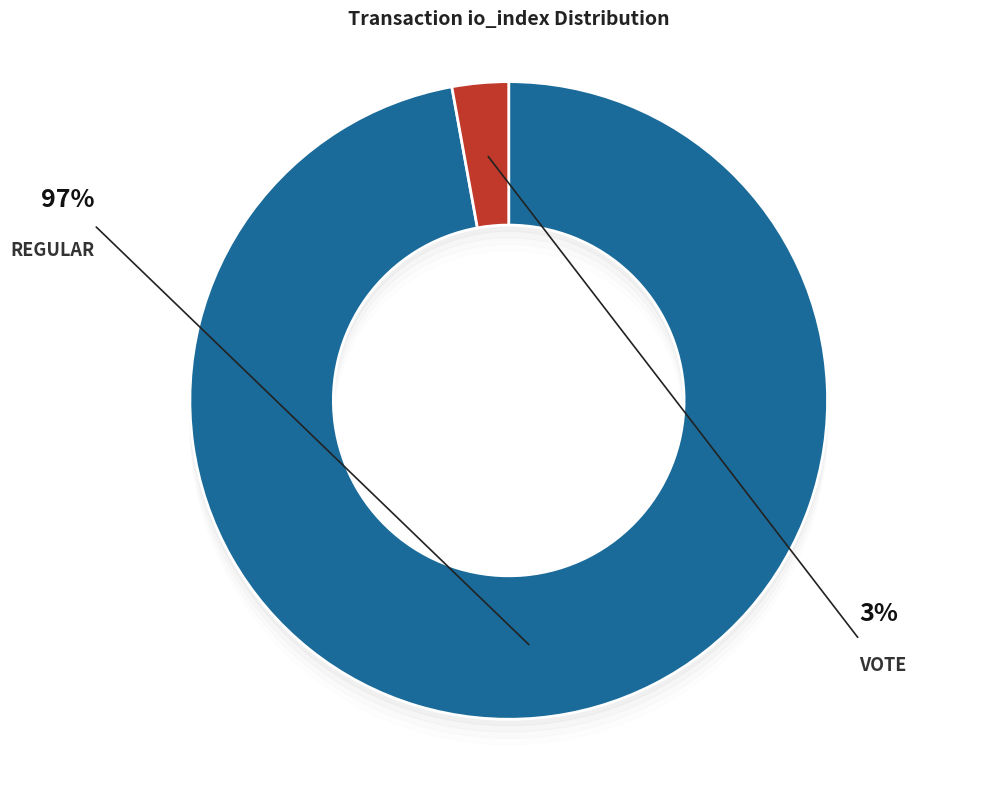

Is there a majority slice in this chart?

Yes